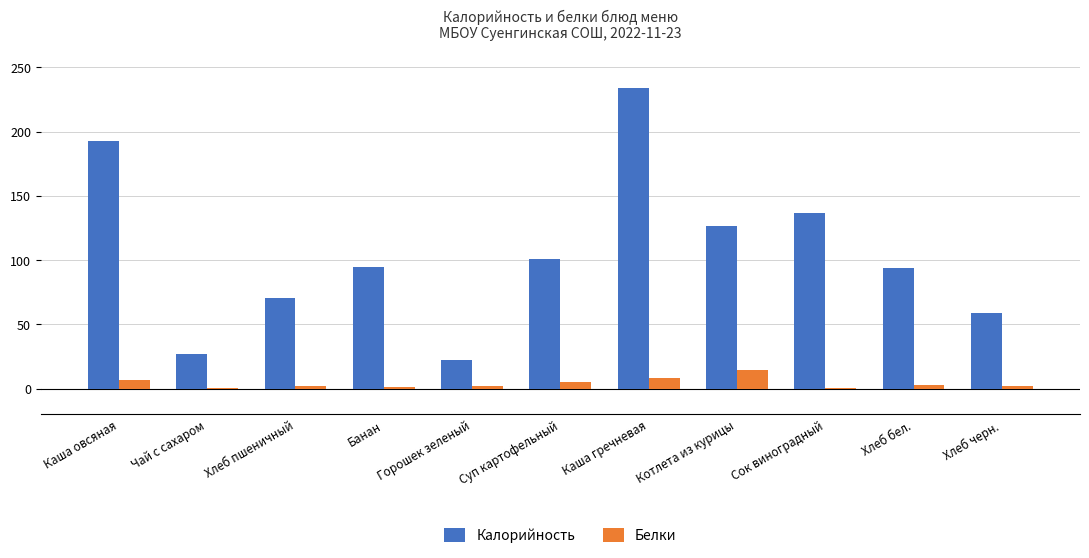

Between Хлеб пшеничный and Суп картофельный, which series saw the biggest shift?

Калорийность